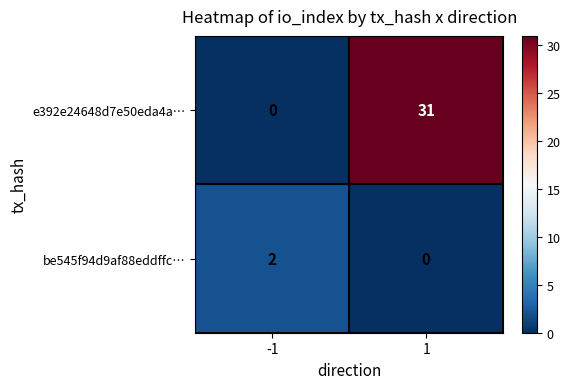

True or false: be545f94d9af88eddffc… has a value of 0 at 1.

True